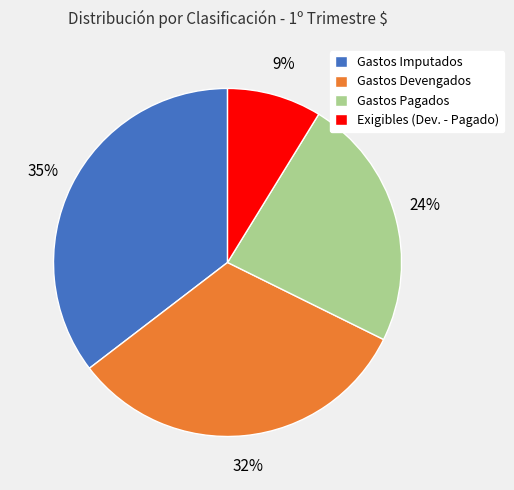

What percentage is the Gastos Pagados slice, to the nearest percent?

24%